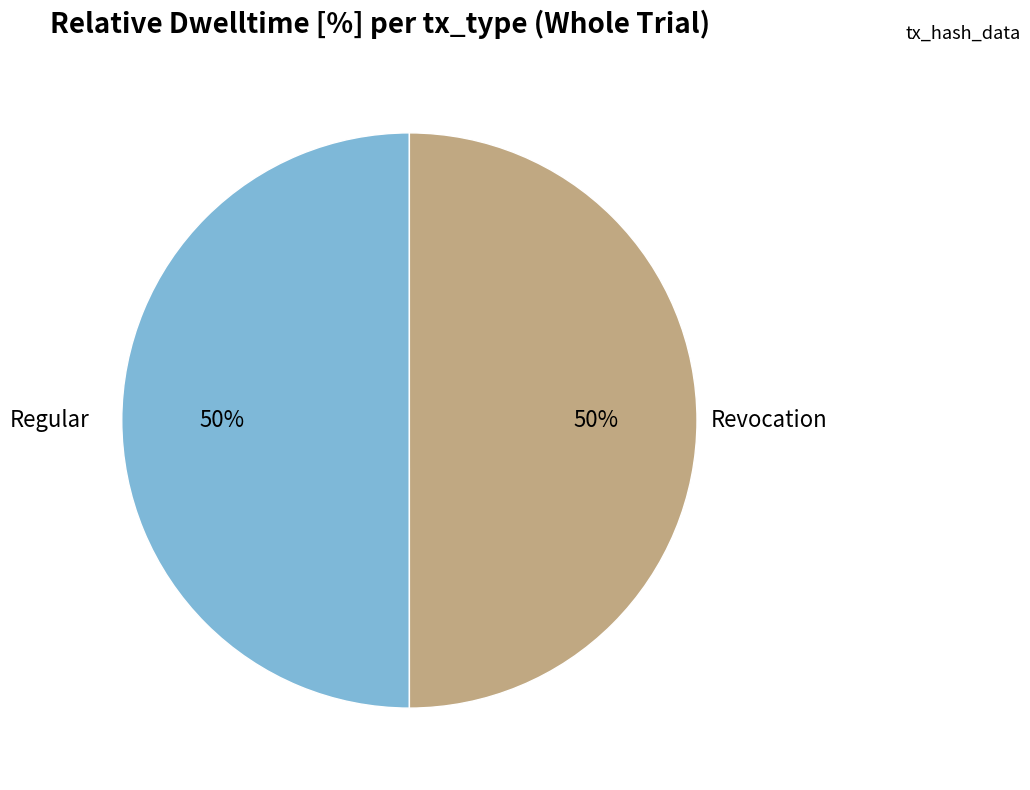

How many segments does this pie chart have?

2